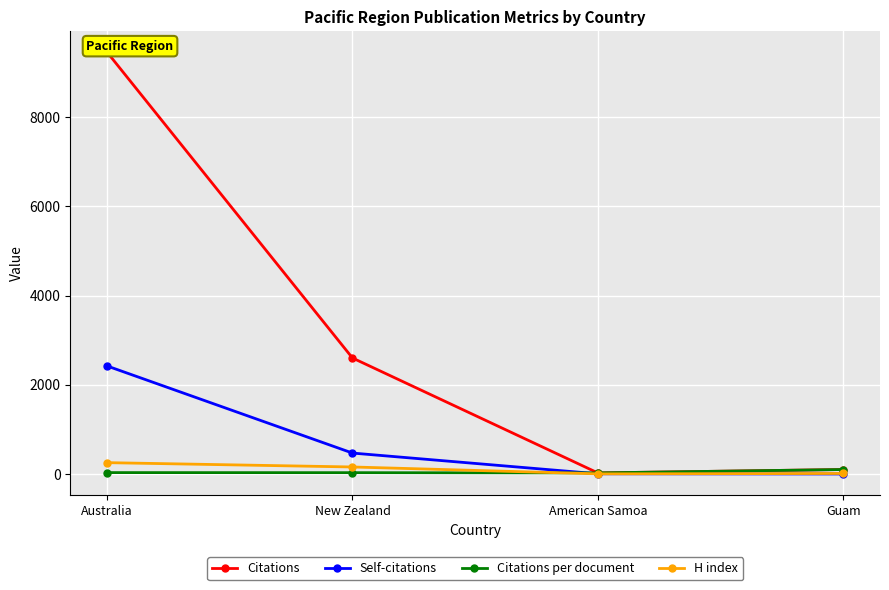

At which category is the sum across all series the highest?

Australia